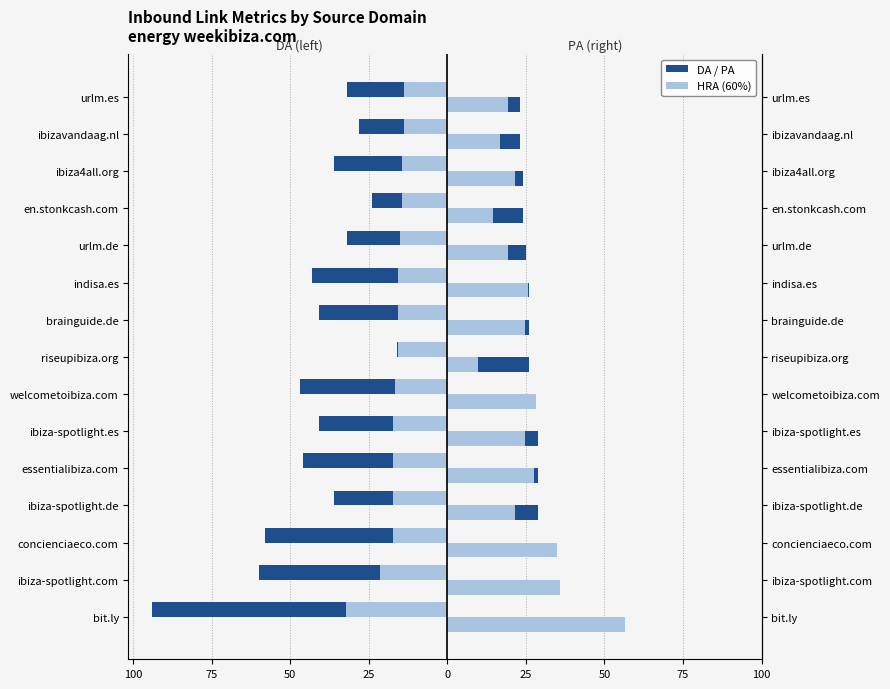

True or false: DA HRA has a value of -24.1 at en.stonkcash.com.

False